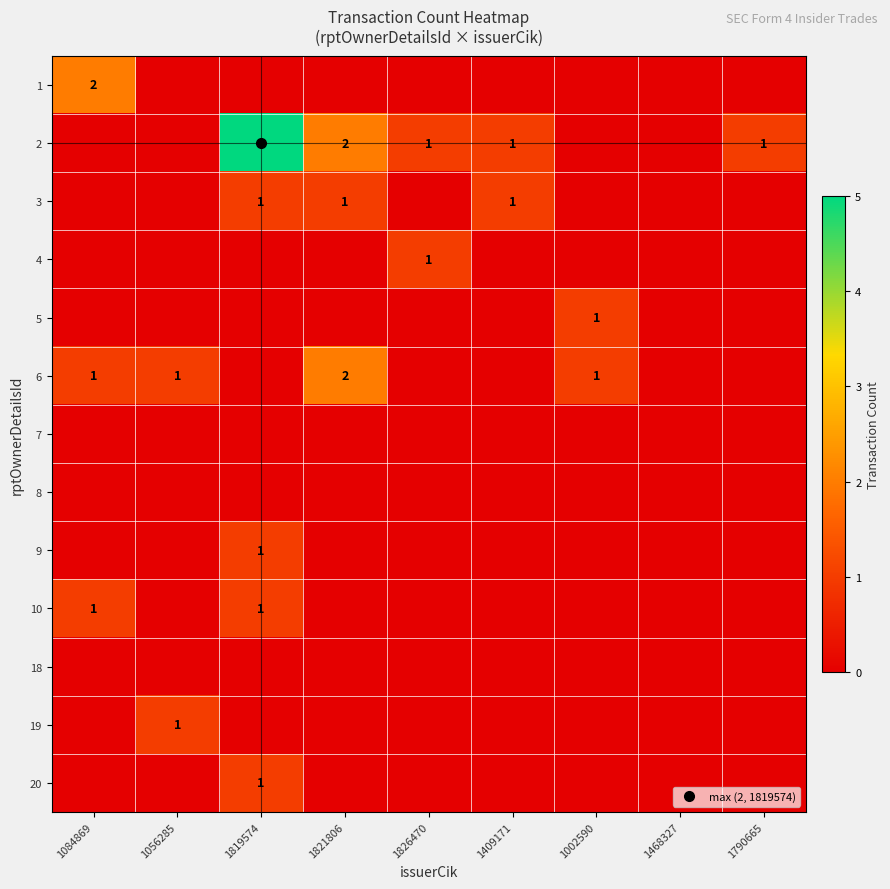

Is it true that 3 equals 0 at 1084869?

True